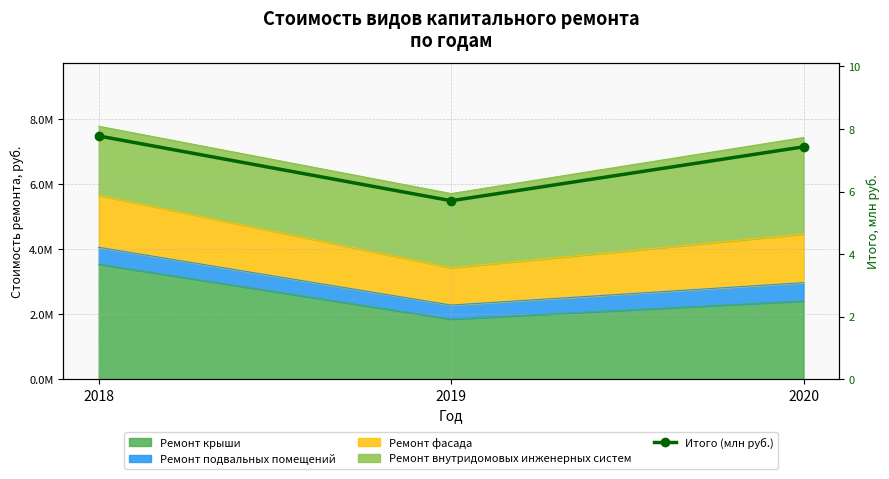

Count the number of categories in the chart.

3